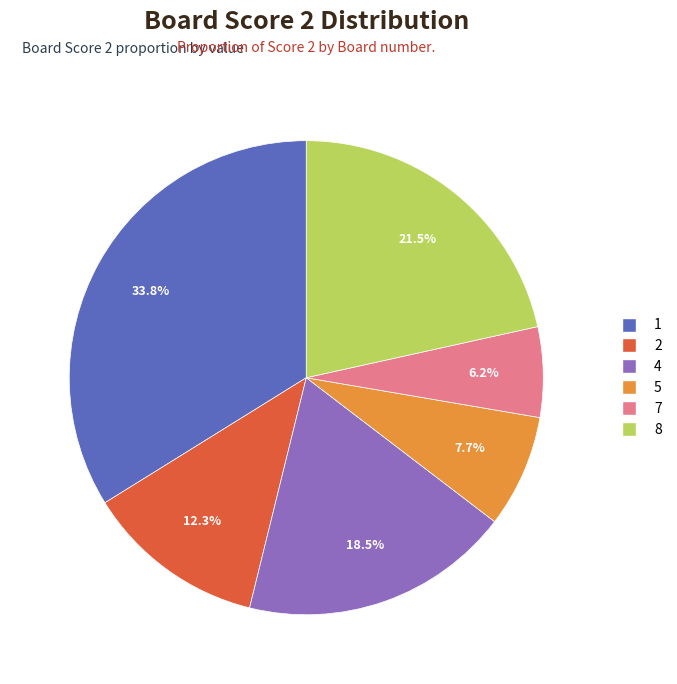

Is there a majority slice in this chart?

No